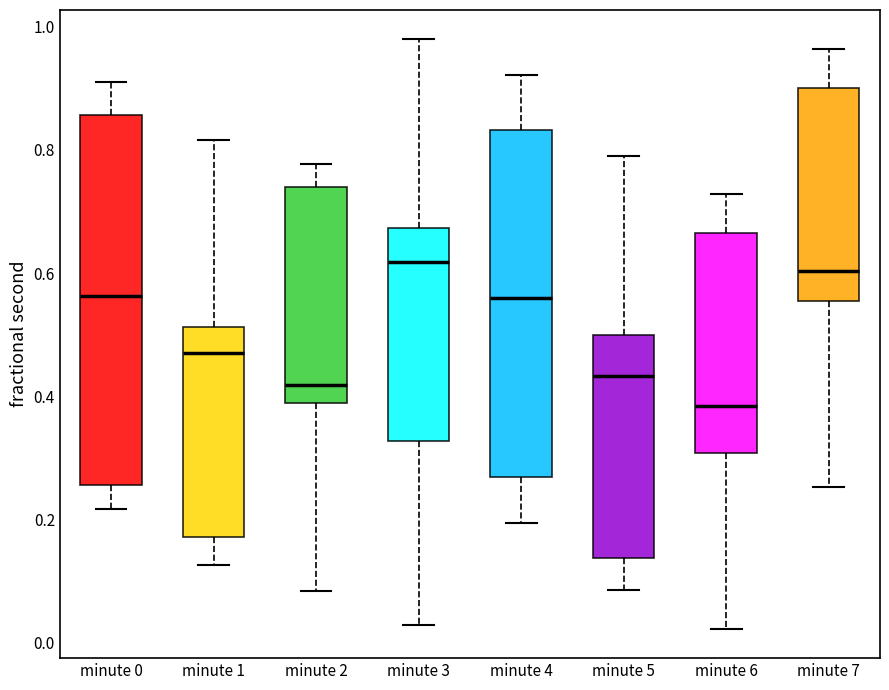

Which box is the tallest, from its lower edge to its upper edge?

minute 0